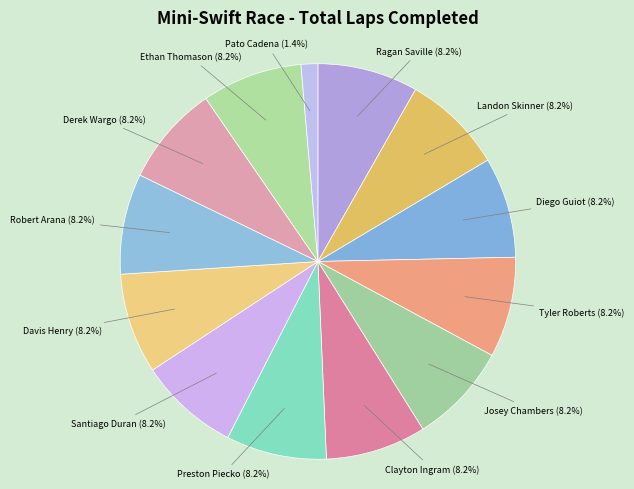

How many segments does this pie chart have?

13